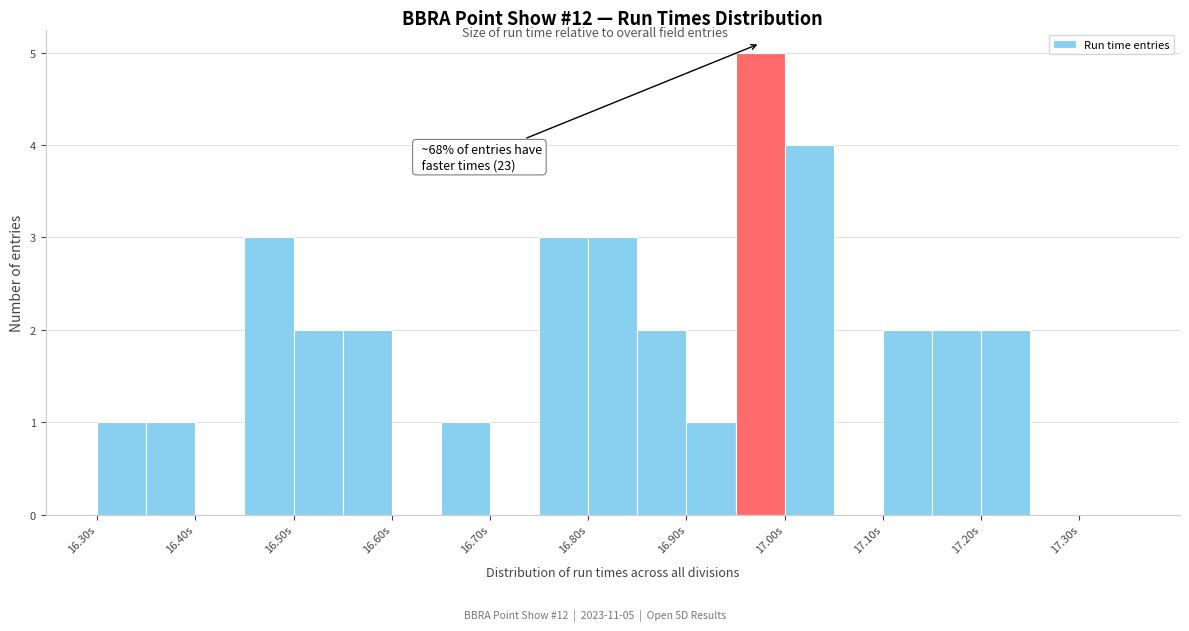

Which range on the x-axis has the tallest bar?

16.95 to 17.00